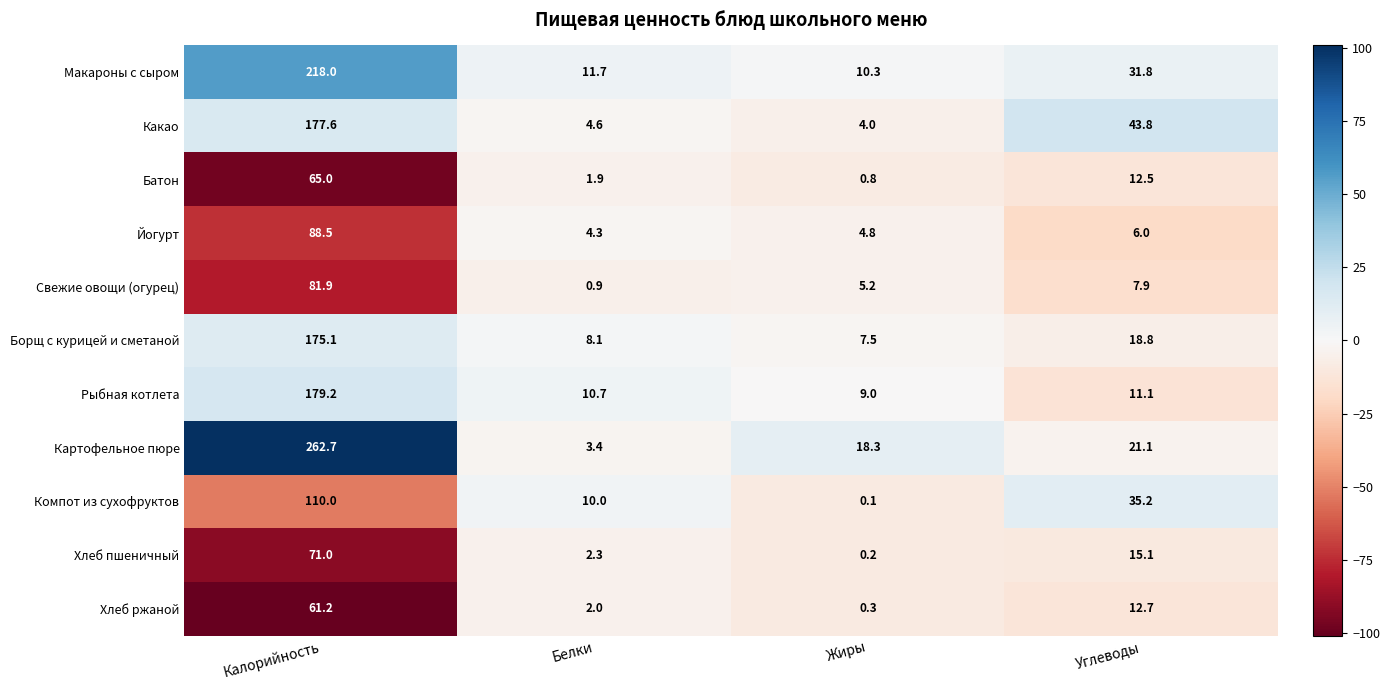

What is the maximum value shown in the chart?

262.7